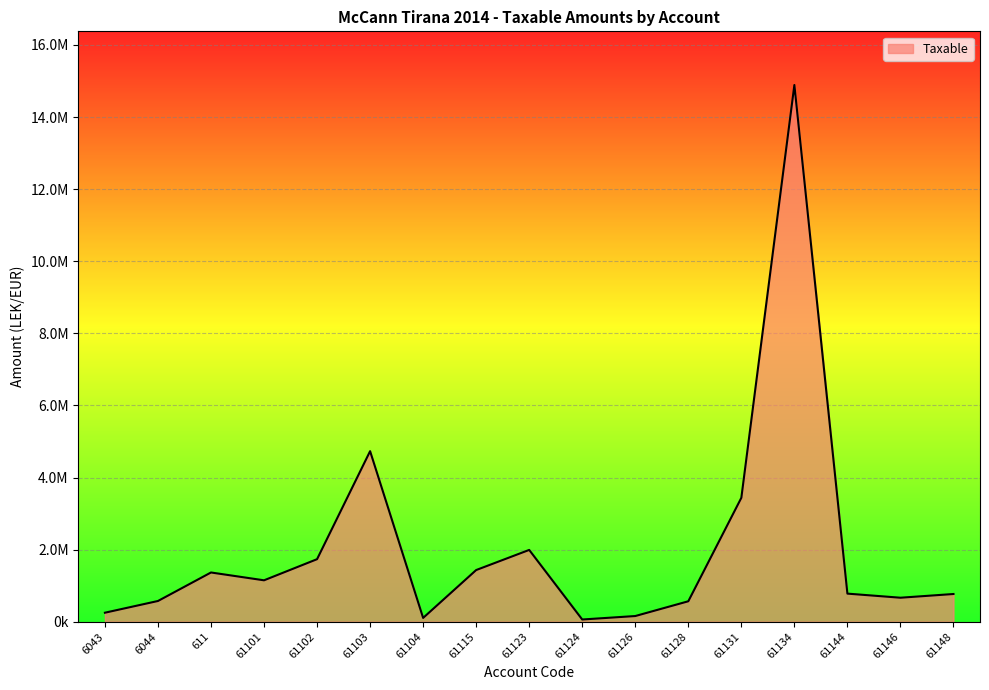

Is this an area chart (filled region under the line)?

Yes